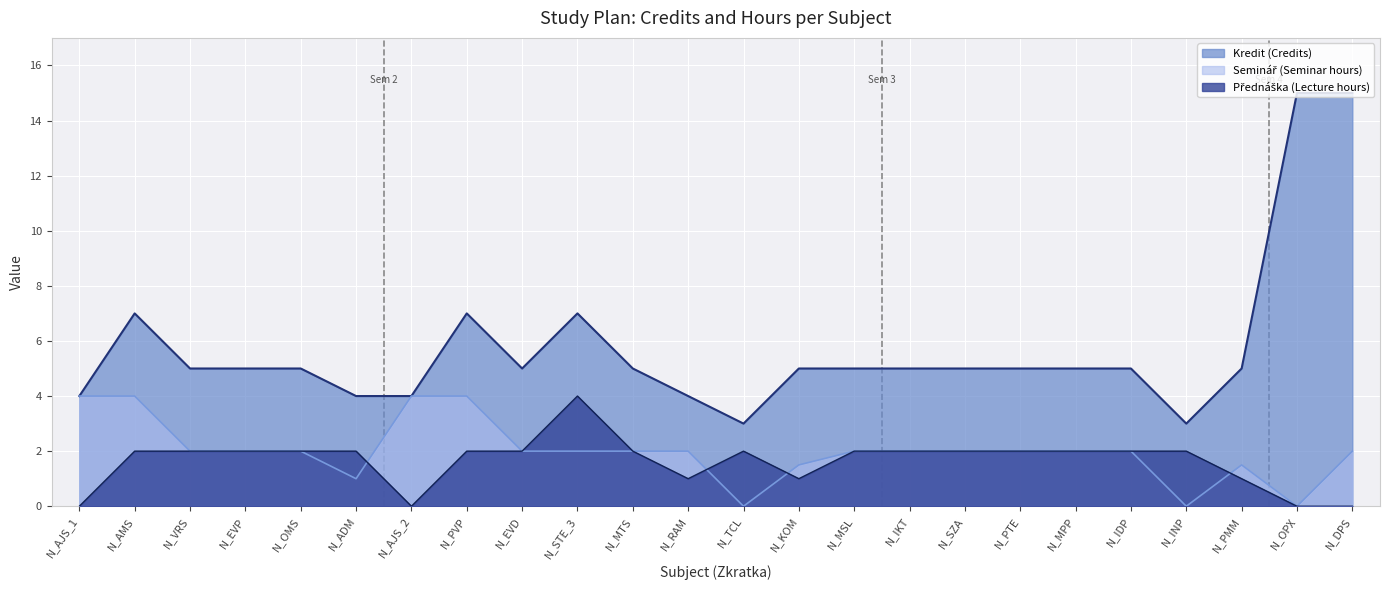

True or false: Kredit (Credits) and Seminář (Seminar hours) intersect in this chart.

False